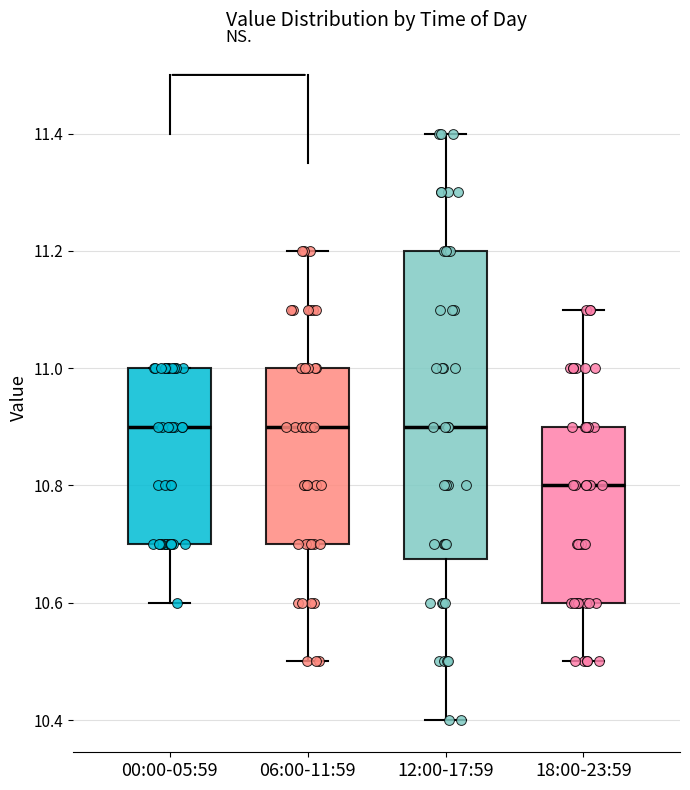

Reading left to right, read every box against the y-axis: the position of its median line, the range the box covers, and the ends of its whiskers. The values are not printed on the chart, so give them approximately, as read against the axis.

00:00-05:59: median 10.90, box 10.70 to 11.00, whiskers 10.60 to 11.00
06:00-11:59: median 10.90, box 10.70 to 11.00, whiskers 10.50 to 11.20
12:00-17:59: median 10.90, box 10.68 to 11.20, whiskers 10.40 to 11.40
18:00-23:59: median 10.80, box 10.60 to 10.90, whiskers 10.50 to 11.10